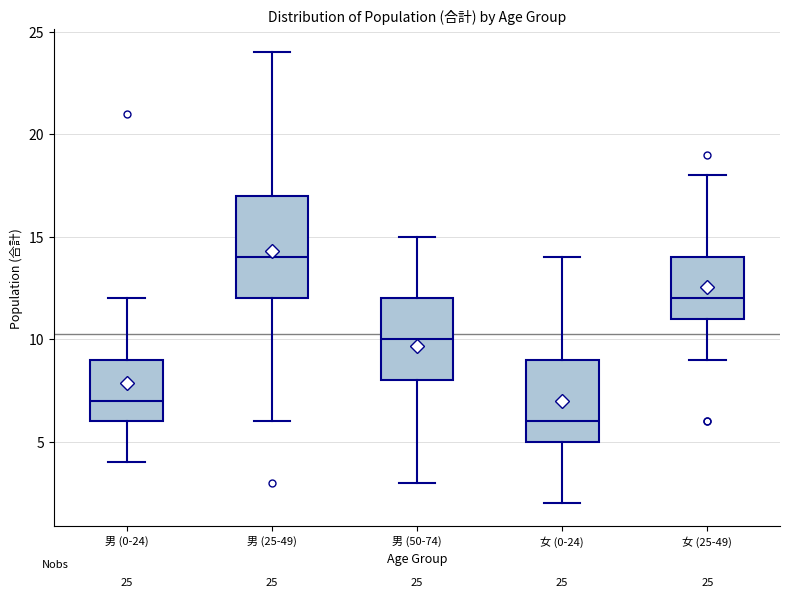

Which box is the tallest, from its lower edge to its upper edge?

男 (25-49)